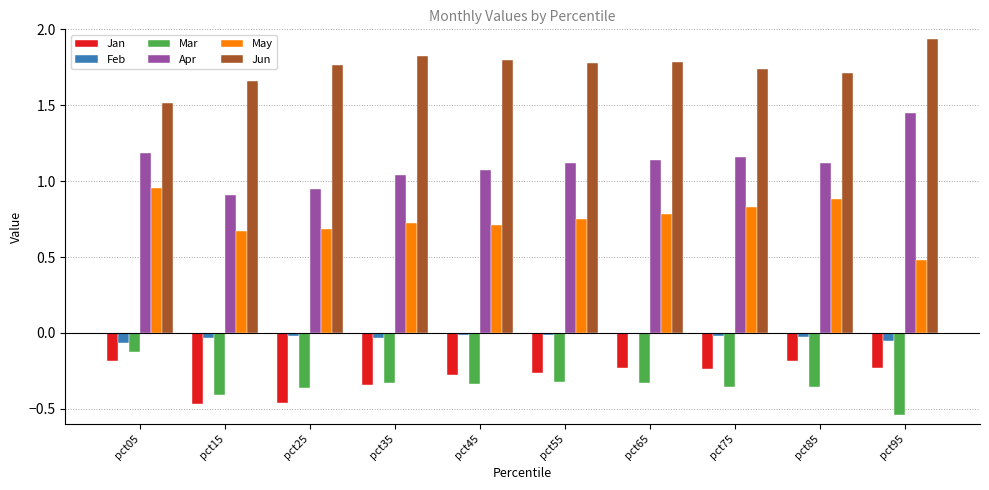

What is the total value across all series at pct45?

3.0